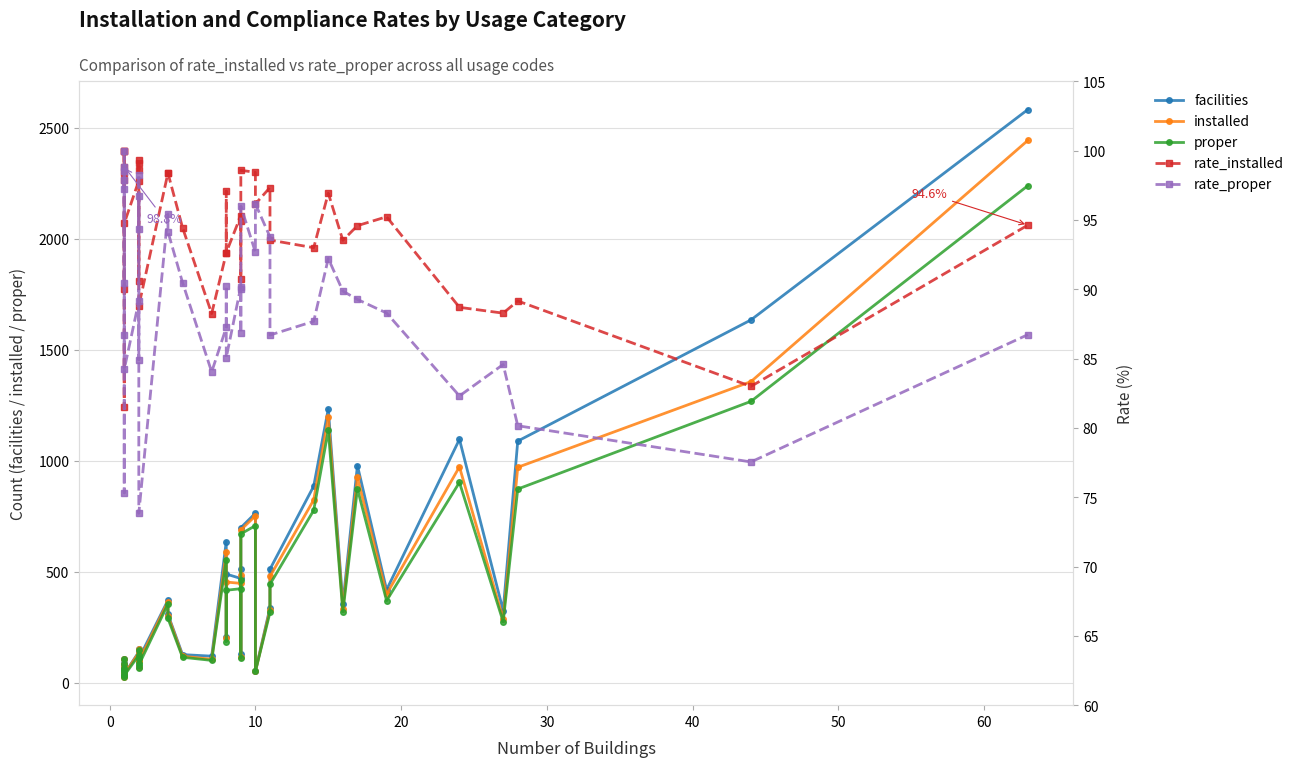

True or false: rate_installed has more than 0 interior local peaks.

True